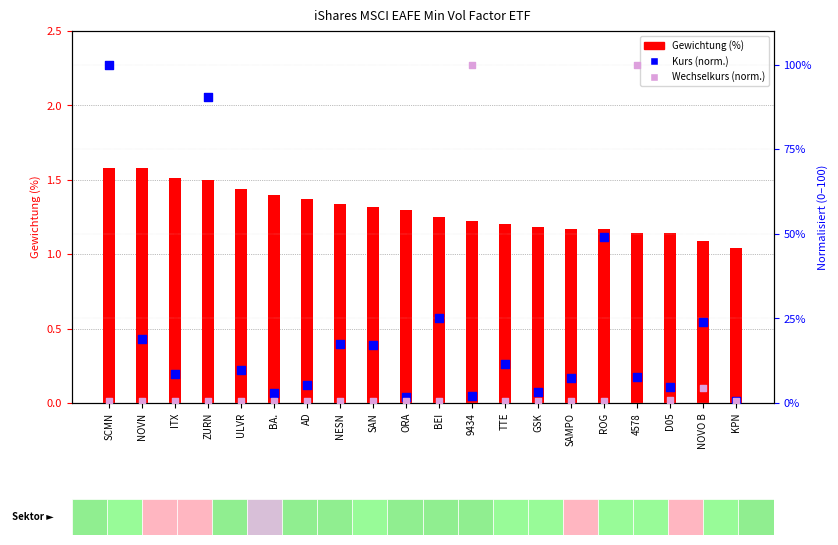

At how many categories does at least one series exceed 14?

10